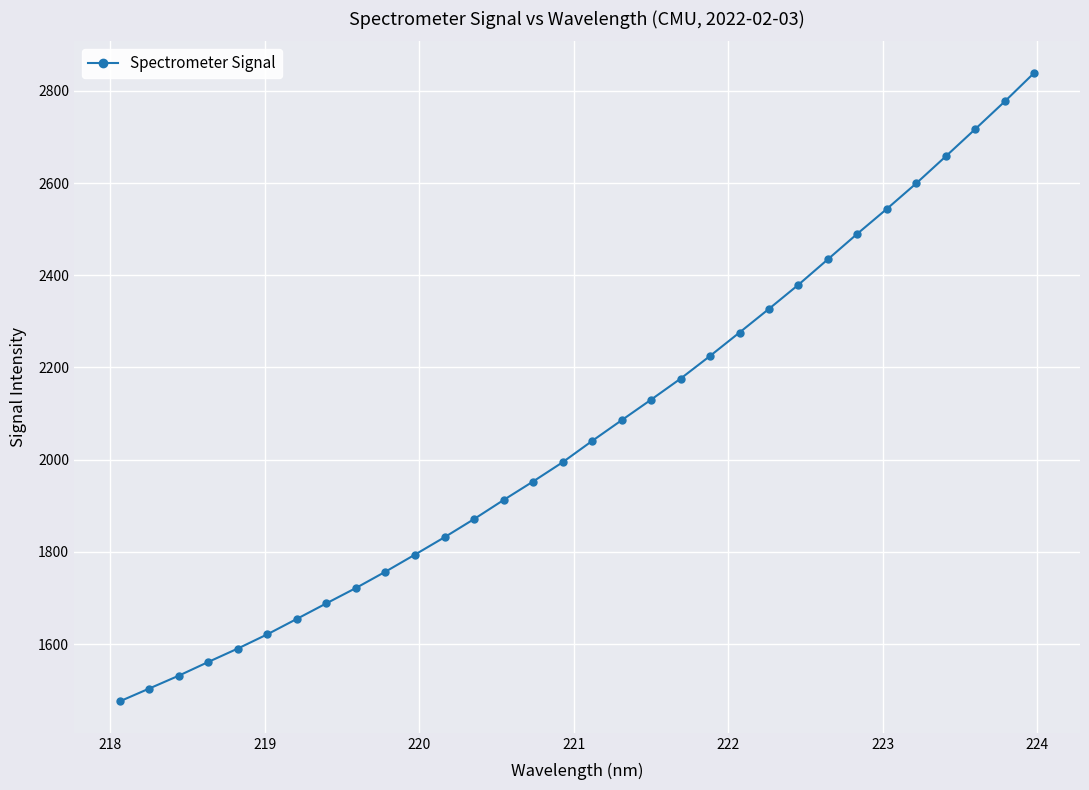

How many lines are shown in the chart?

1